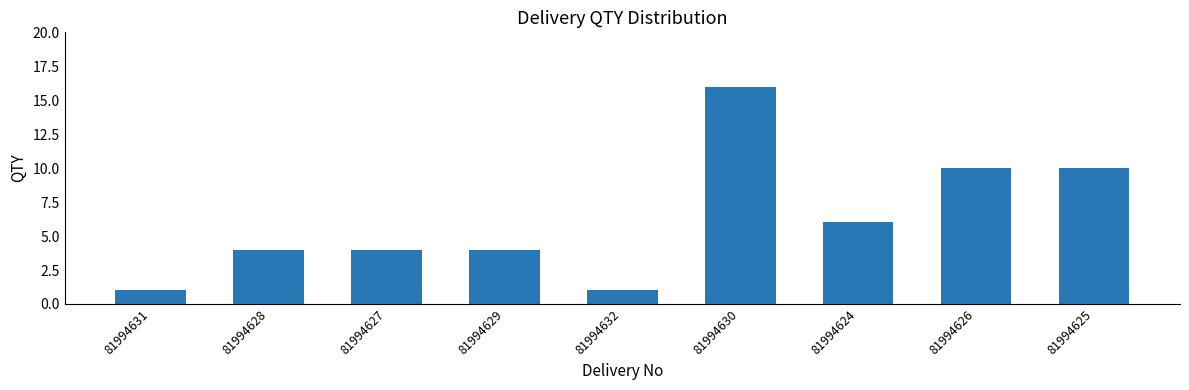

True or false: the data shows 2 at 81994631.

False